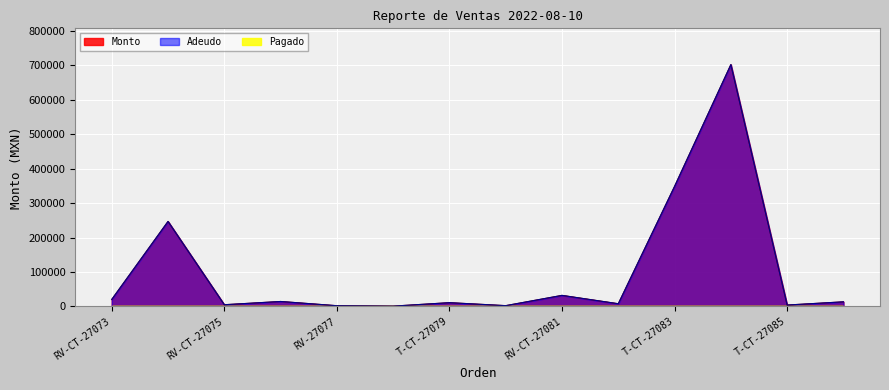

What is the total value across all series at T-CT-27084?

1404000.0